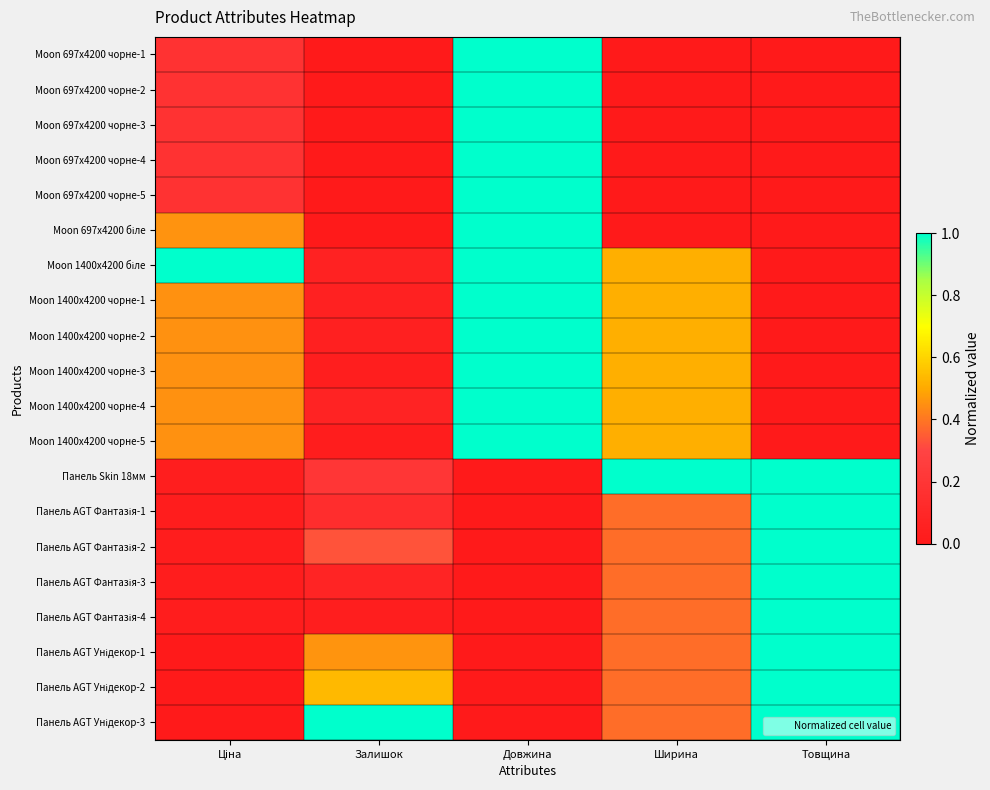

What is the total value across all series at Товщина?

8.0